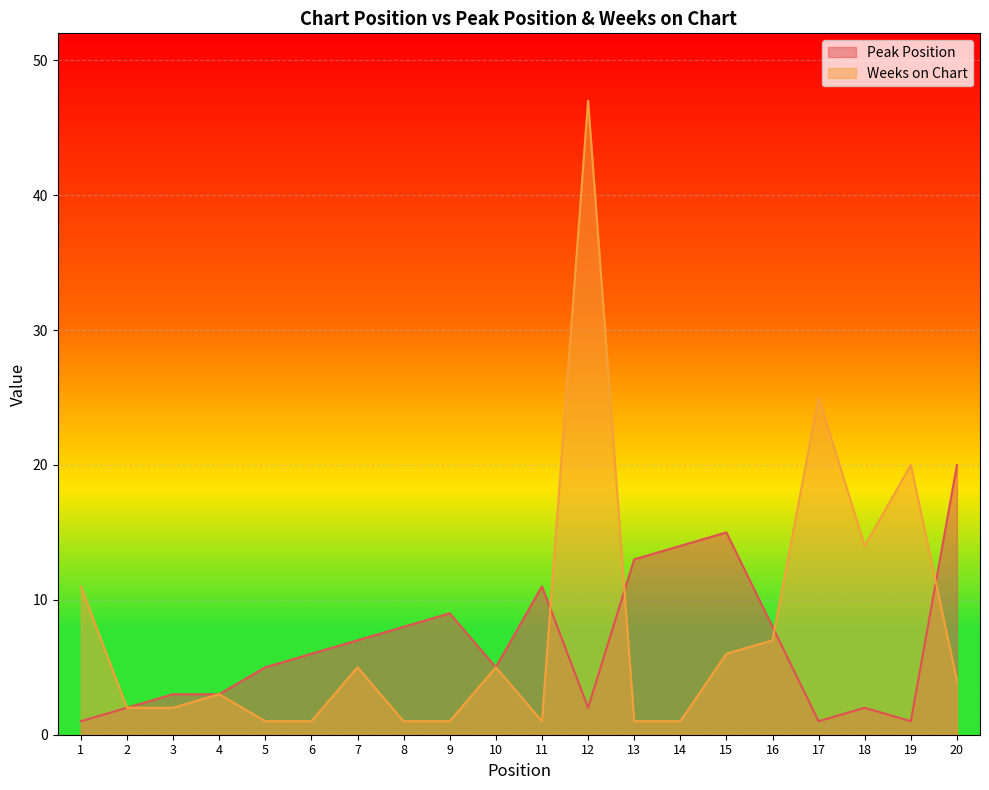

How many data points does each series have?

20